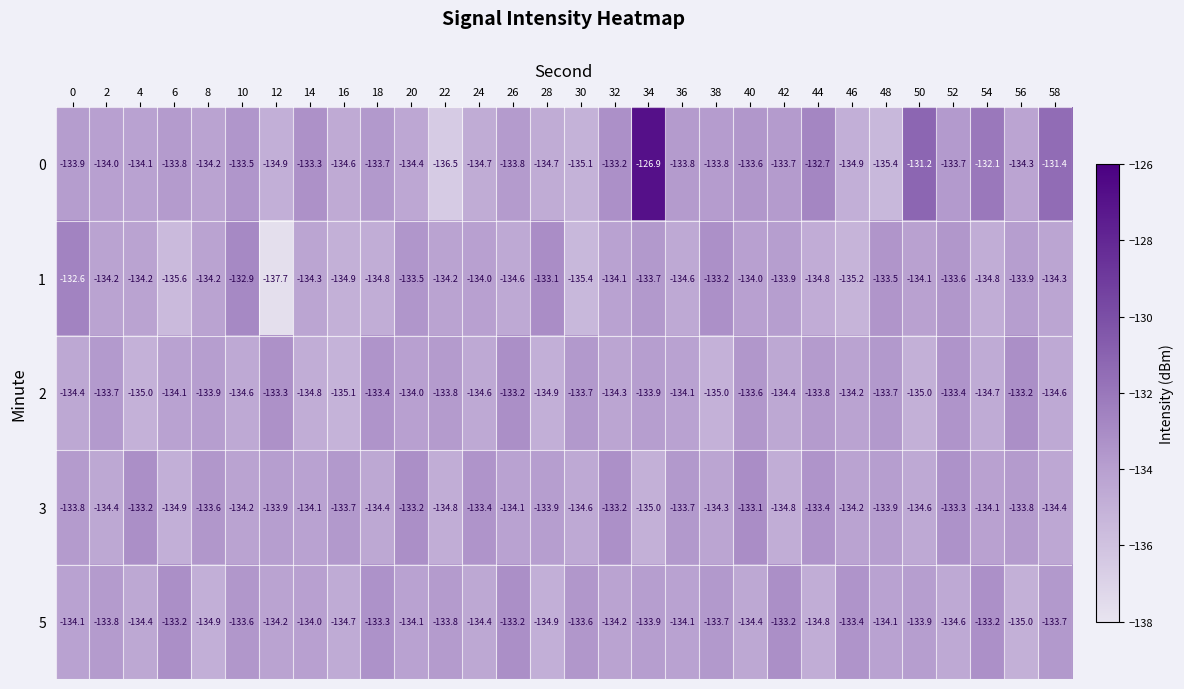

The value of 0 at 16 is -134.6. True or false?

True